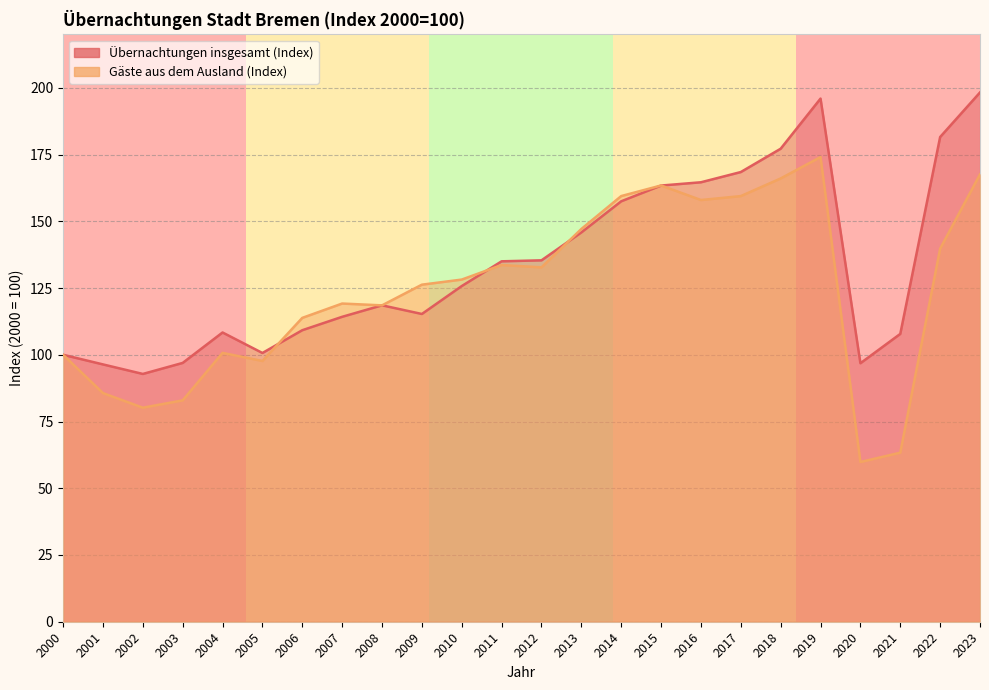

Which series has the largest range (max minus min)?

Gäste aus dem Ausland (Index)